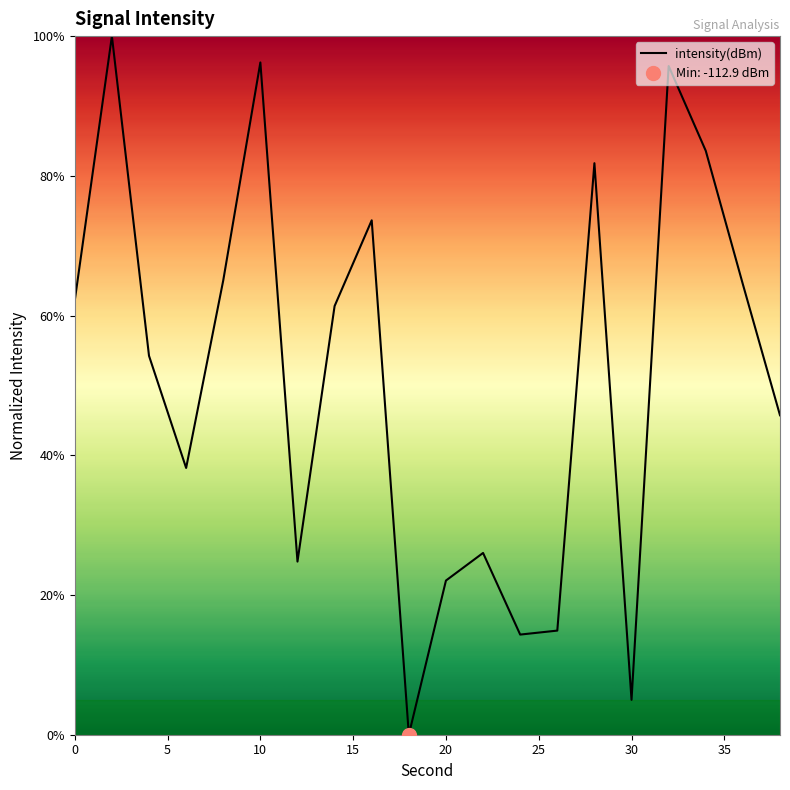

Which has a higher value, 22 or 16?

16